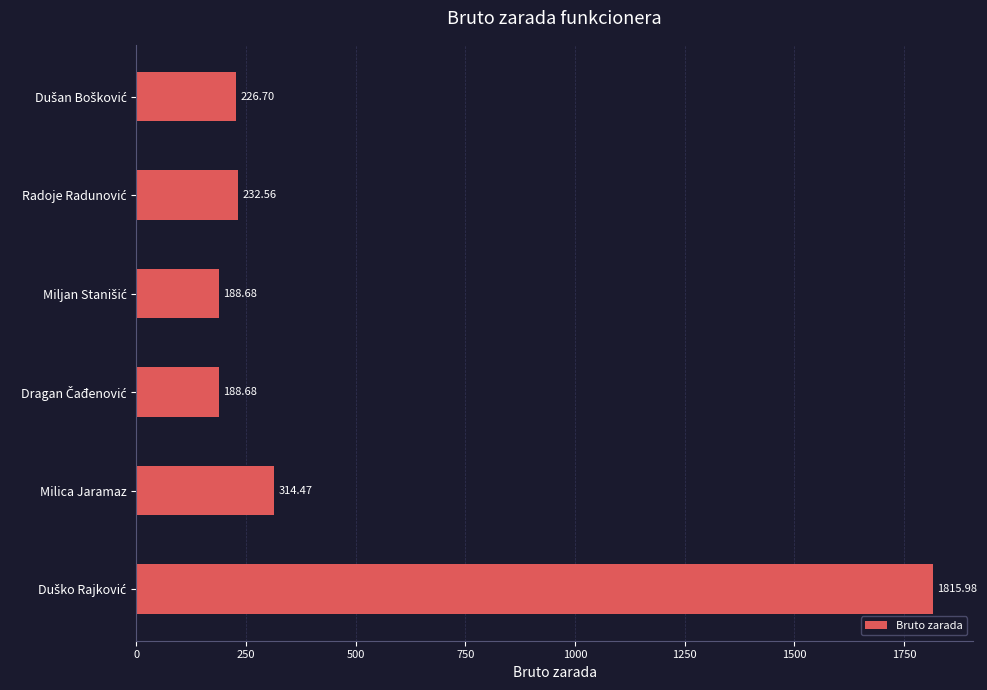

How many values are below 232?

3